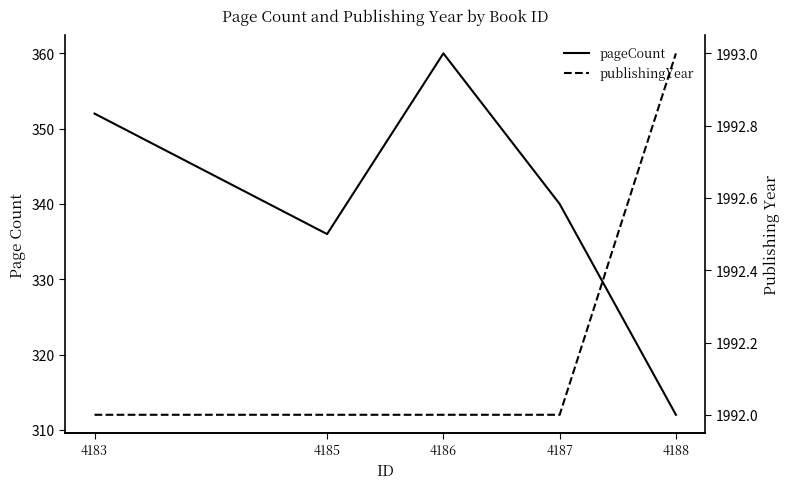

Count the number of data series in this chart.

2